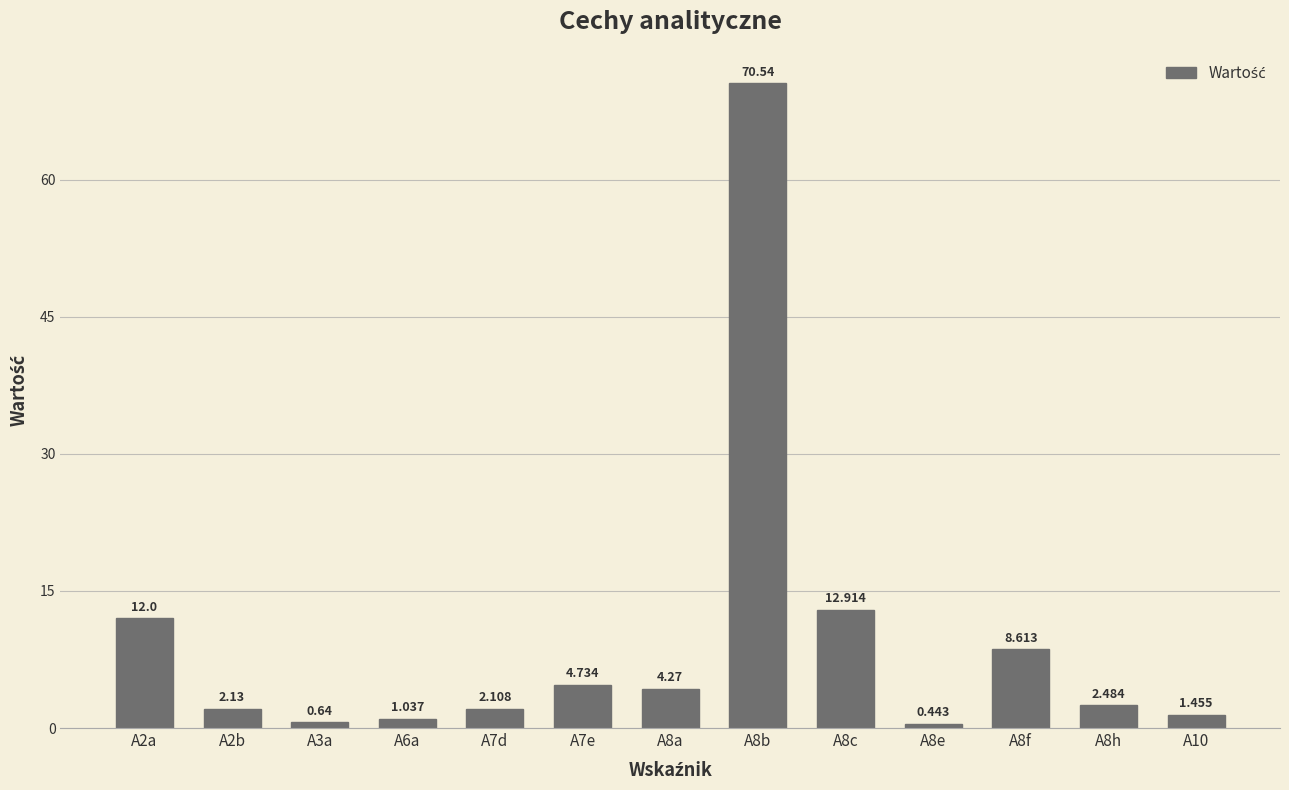

Reading left to right, transcribe all the data shown in this chart.

A2a=12.0	A2b=2.1	A3a=0.6	A6a=1.0	A7d=2.1	A7e=4.7	A8a=4.3	A8b=70.5	A8c=12.9	A8e=0.4	A8f=8.6	A8h=2.5	A10=1.5